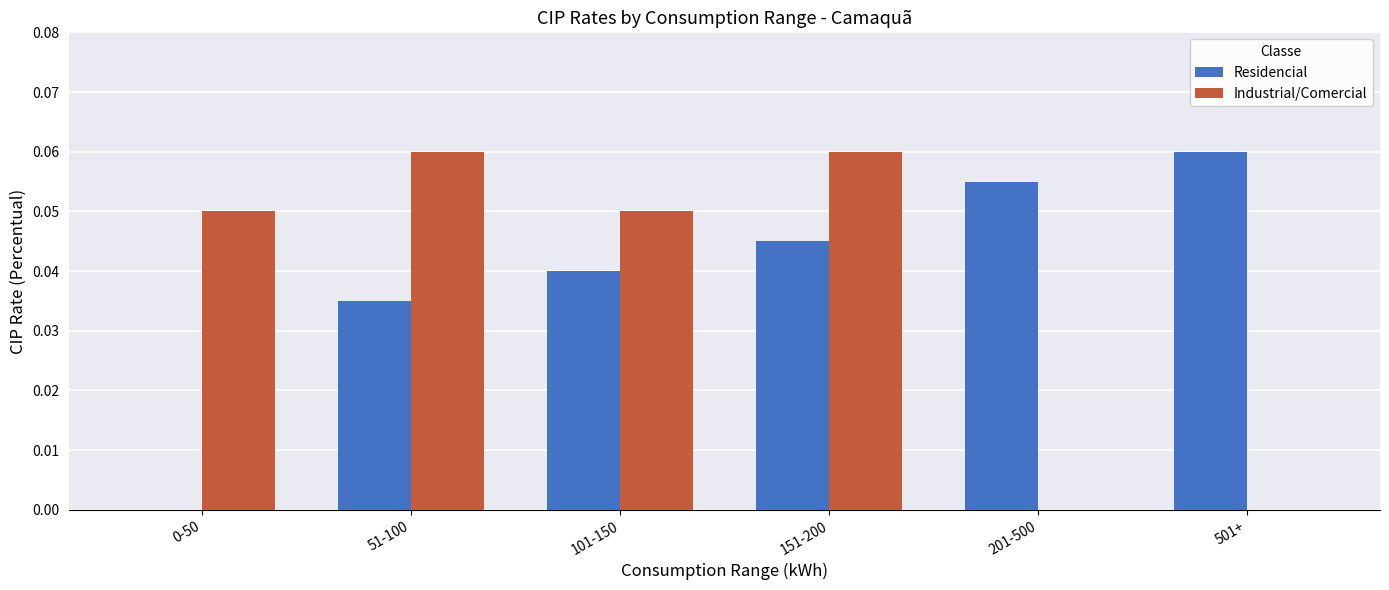

Is the value of Industrial/Comercial at 501+ greater than the value of Residencial at 101-150?

No